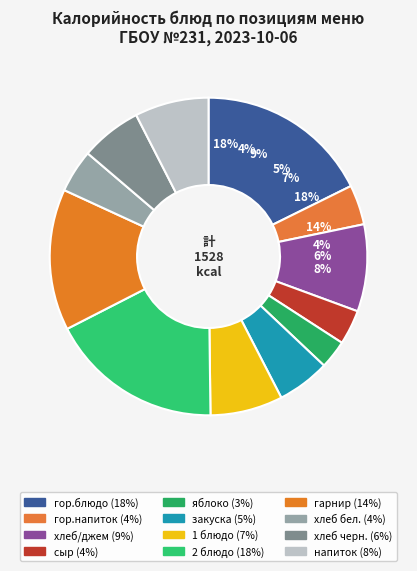

Count the number of slices in the pie.

12